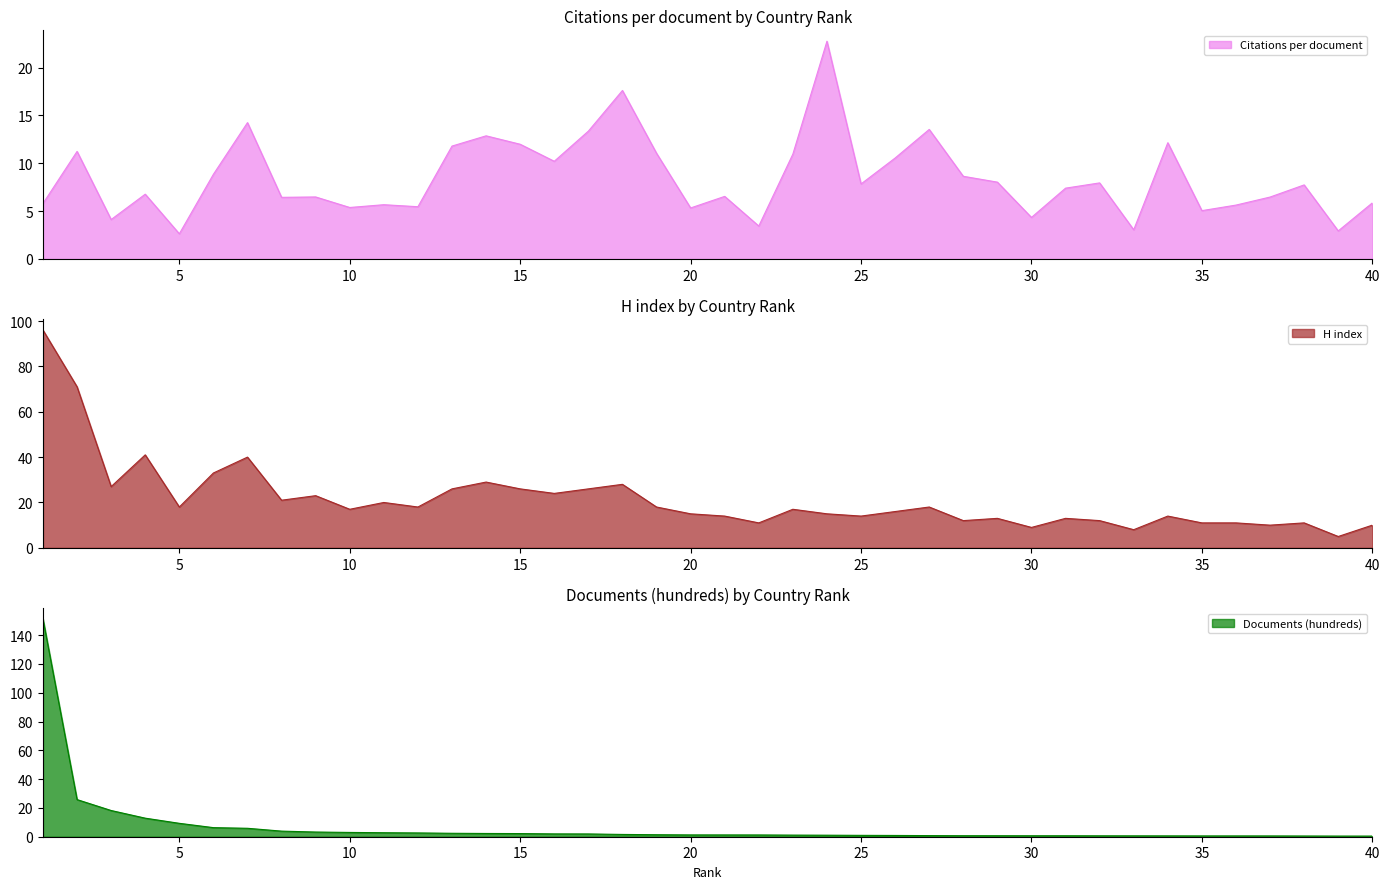

Does the chart have visible grid lines?

No